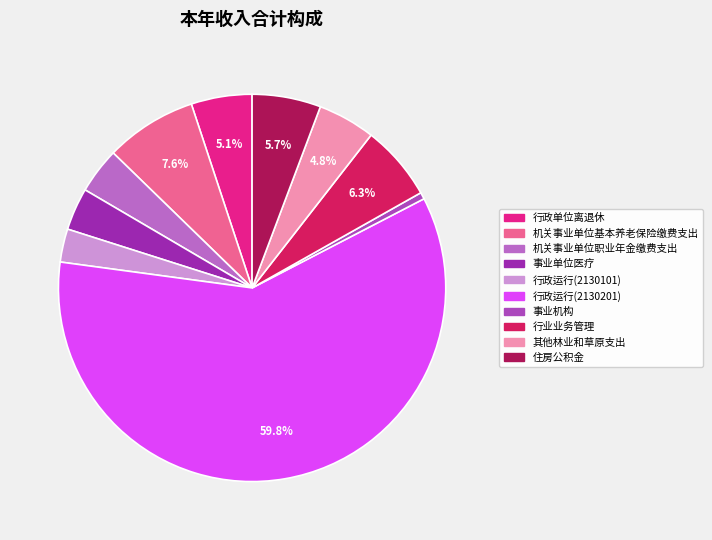

Count the number of slices in the pie.

10